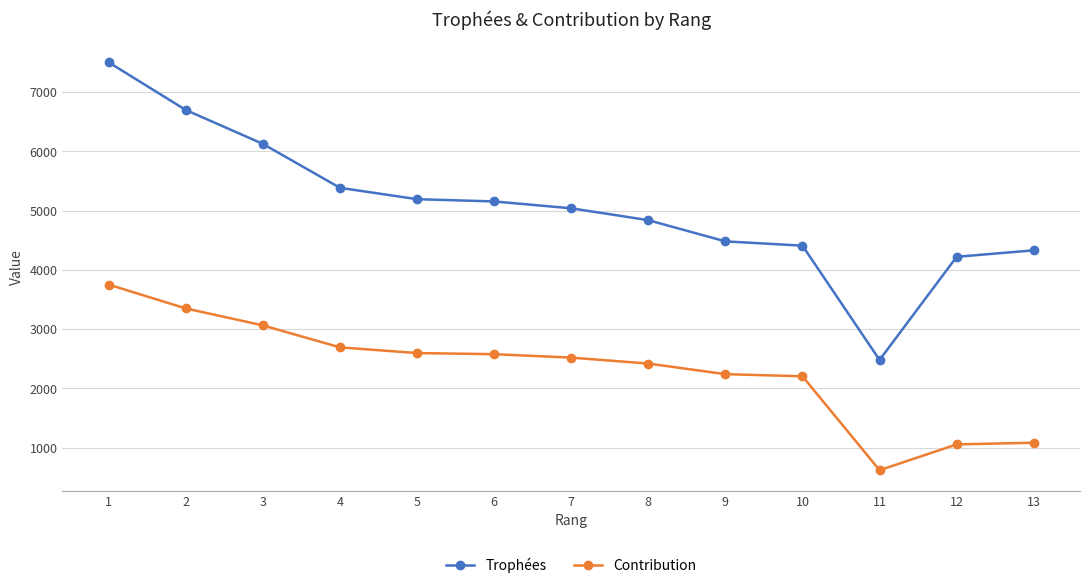

Where is Contribution nearest to the value 2184?

10